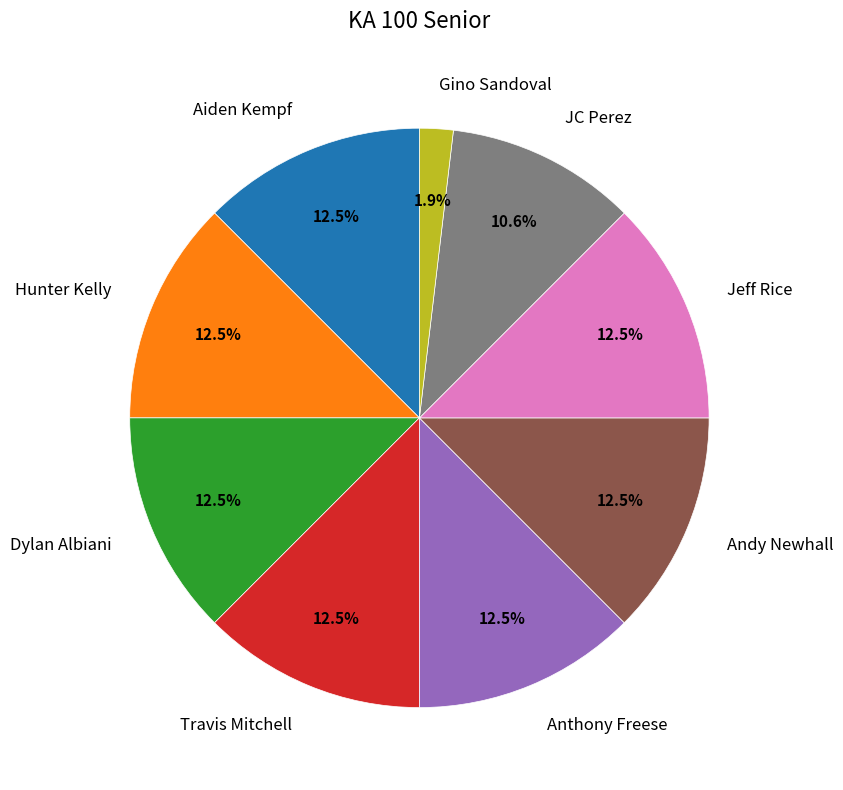

To the nearest percent, what is the combined percentage of Gino Sandoval and Dylan Albiani?

14%